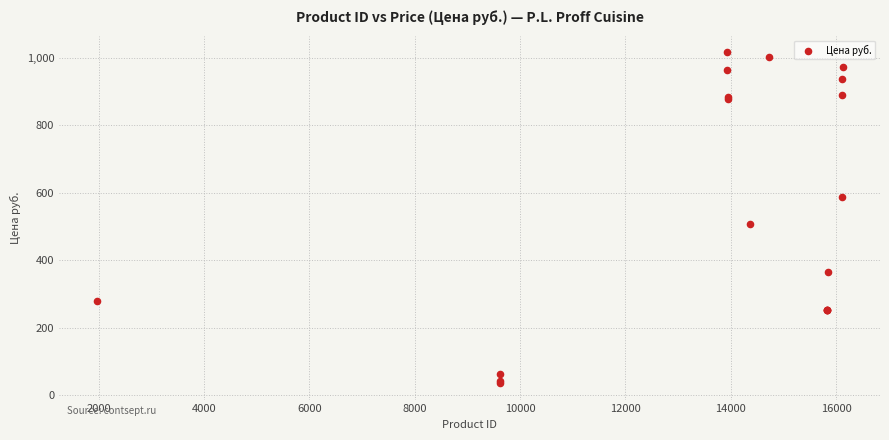

What Y value in the scatter plot is closest to 526?

507